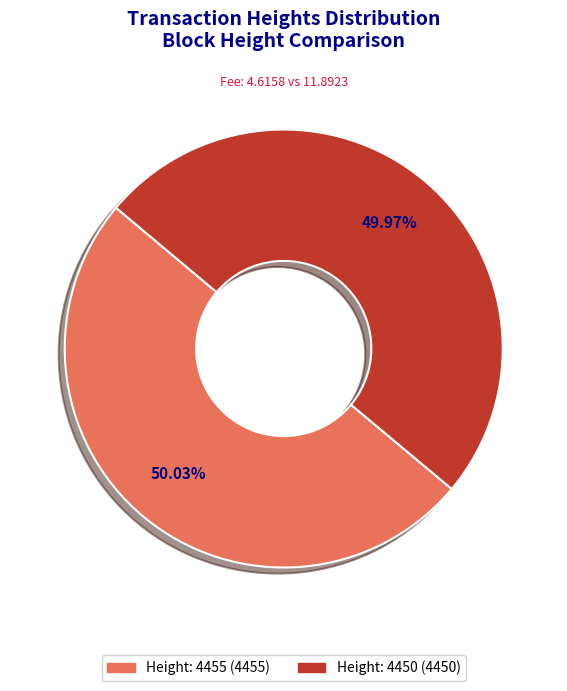

What is the ratio of the value at Height: 4455 to the value at Height: 4450?

1.0